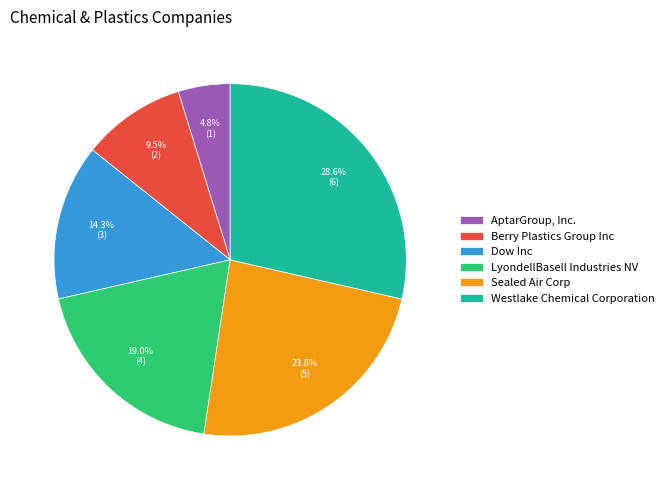

To the nearest percent, what is the average slice percentage?

17%